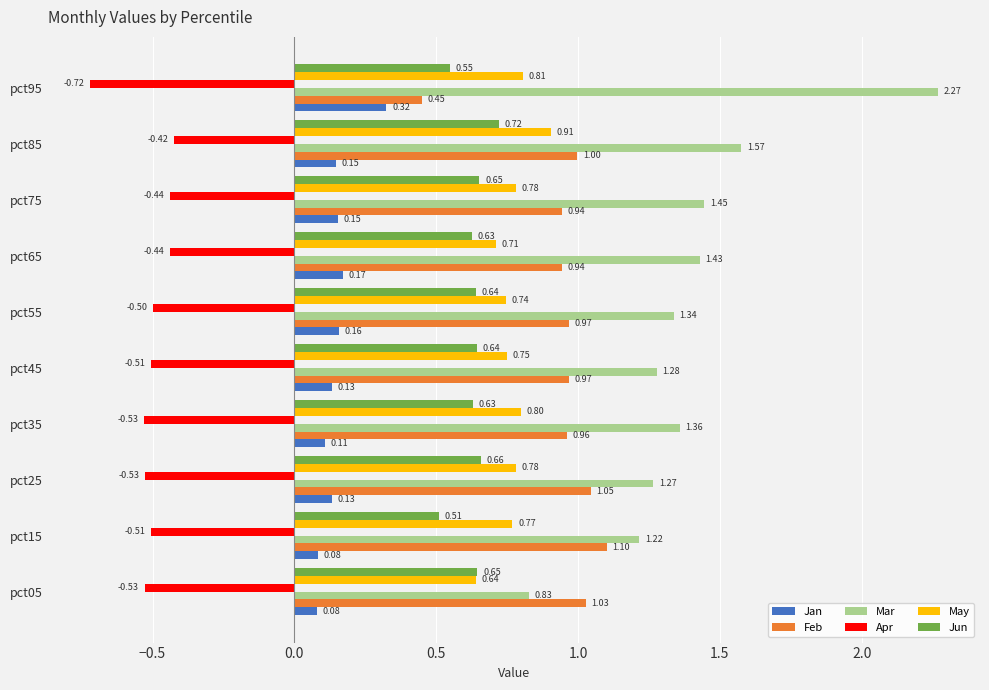

Rank the series at pct85 from lowest to highest value.

Apr, Jan, Jun, May, Feb, Mar